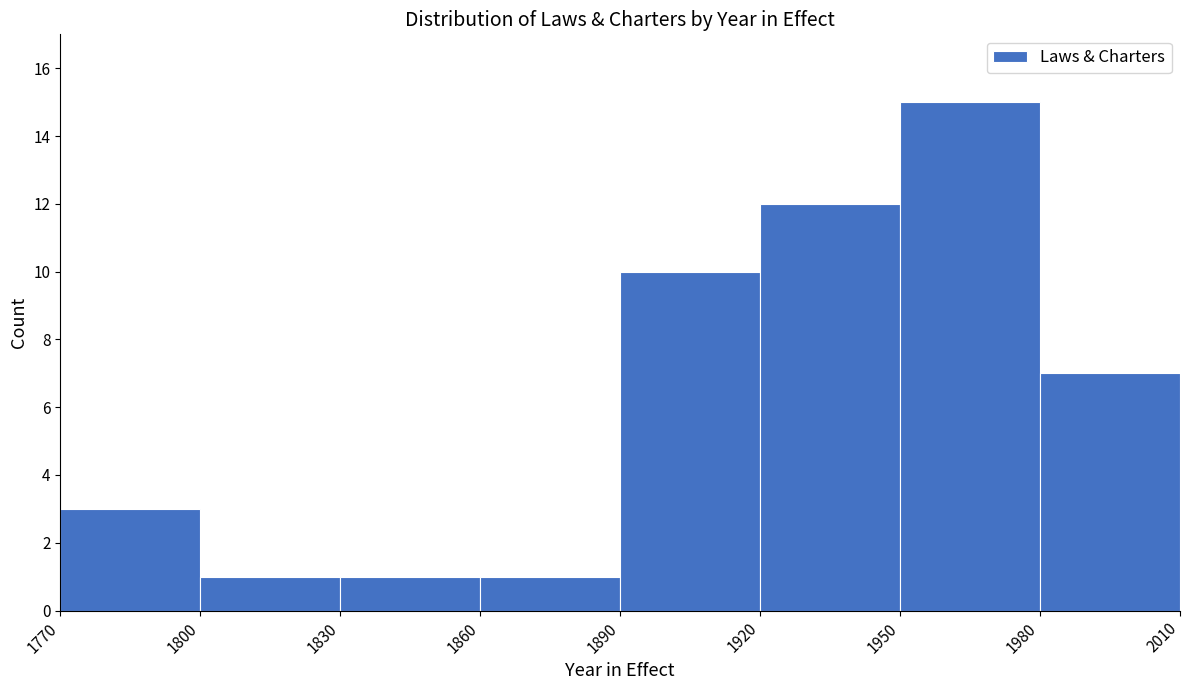

How tall is the bar that spans 1950 to 1980 on the x-axis? The values are not printed on the chart, so give them approximately, as read against the axis.

15